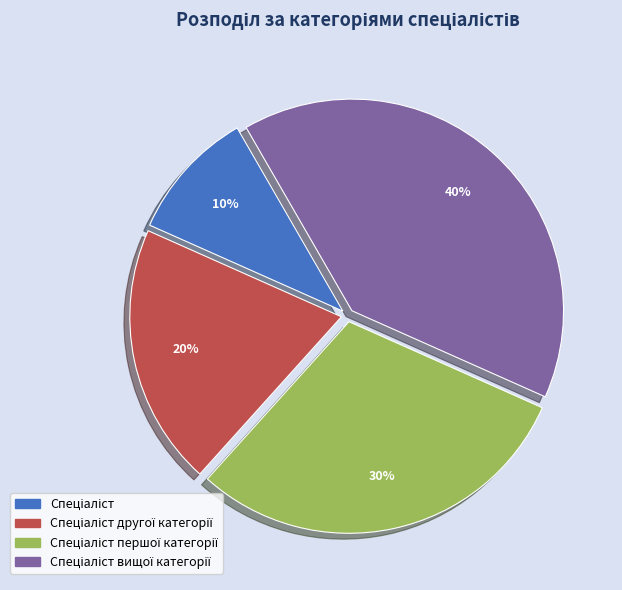

Is there any slice that represents more than half of the pie?

No